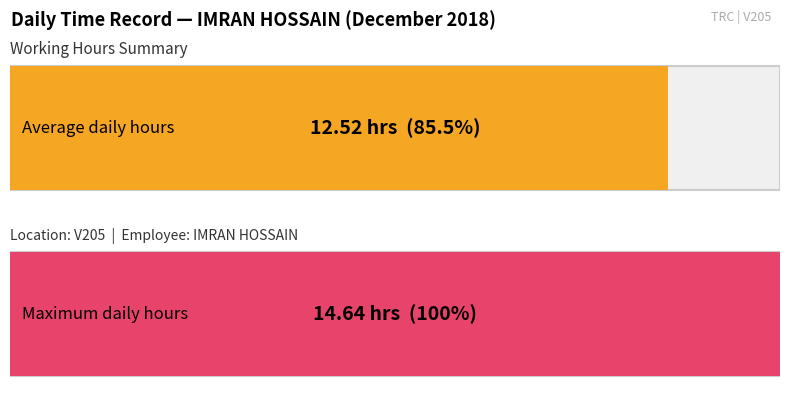

What is the greatest value displayed?

14.6